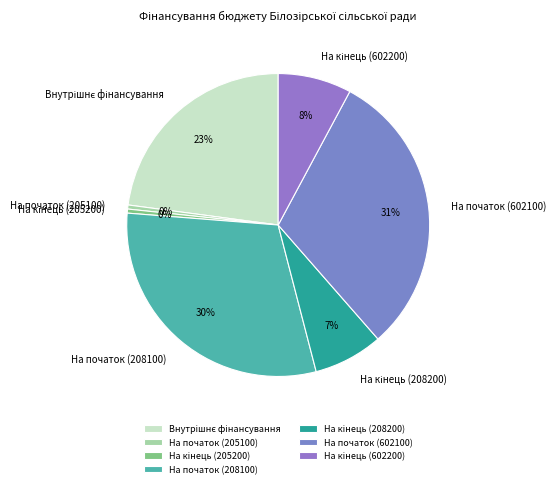

To the nearest percent, what is the average slice percentage?

14%